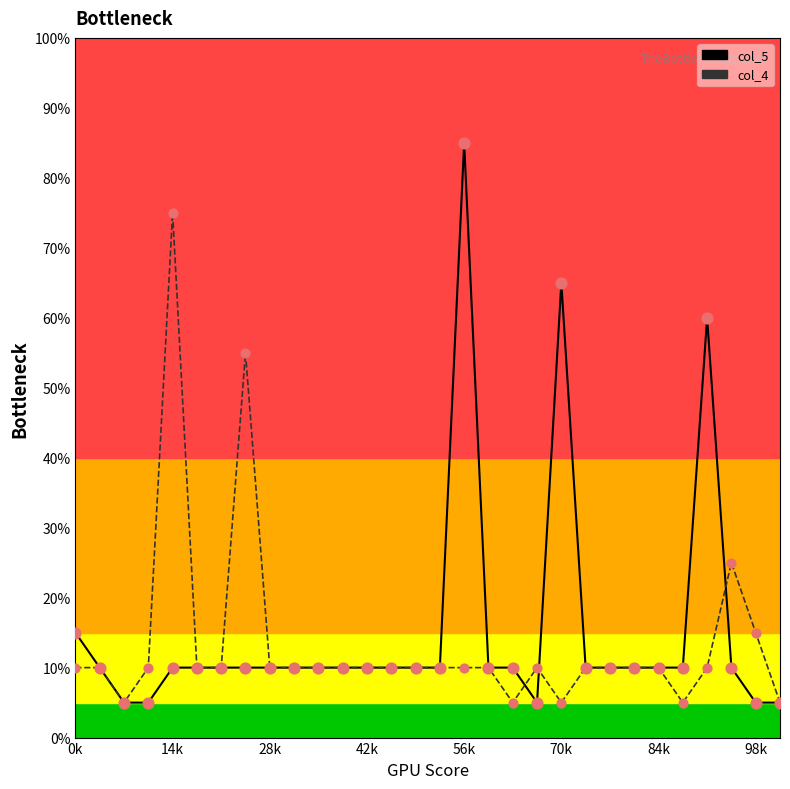

What are all the series names shown in the legend?

col_5, col_4